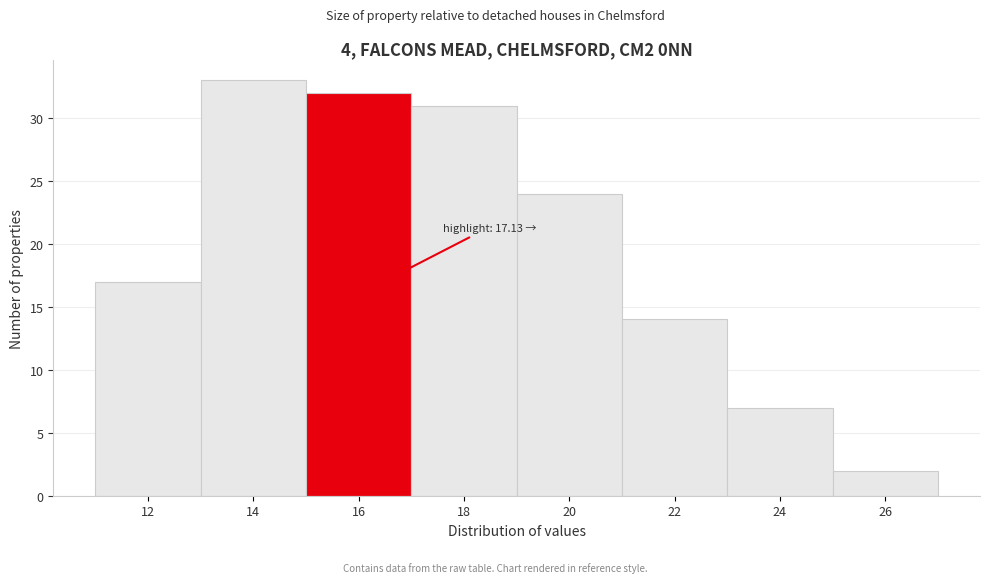

Reading left to right, transcribe all the data shown in this chart.

12=17	14=33	16=32	18=31	20=24	22=14	24=7	26=2